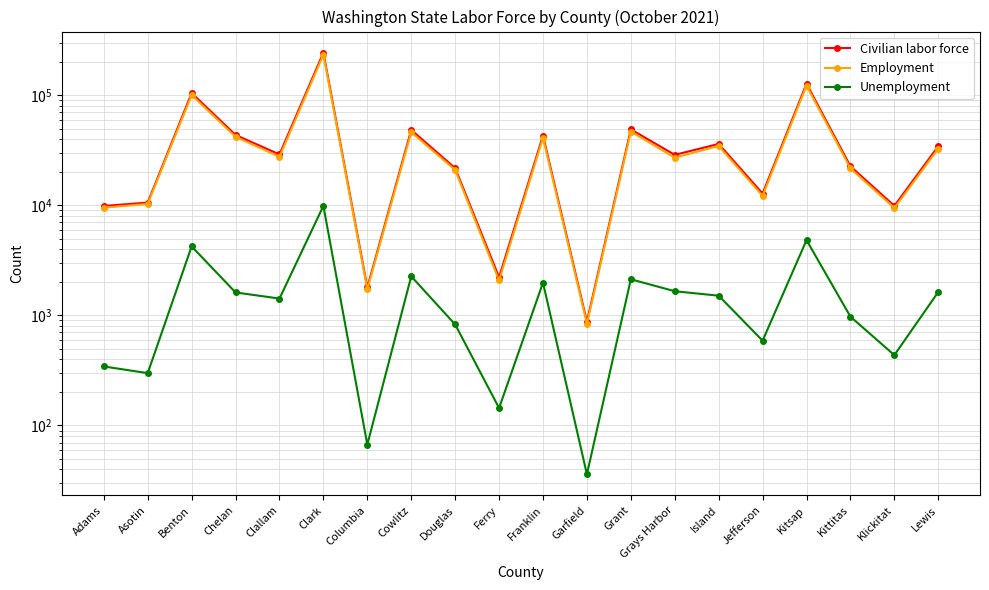

Does the chart have visible grid lines?

Yes